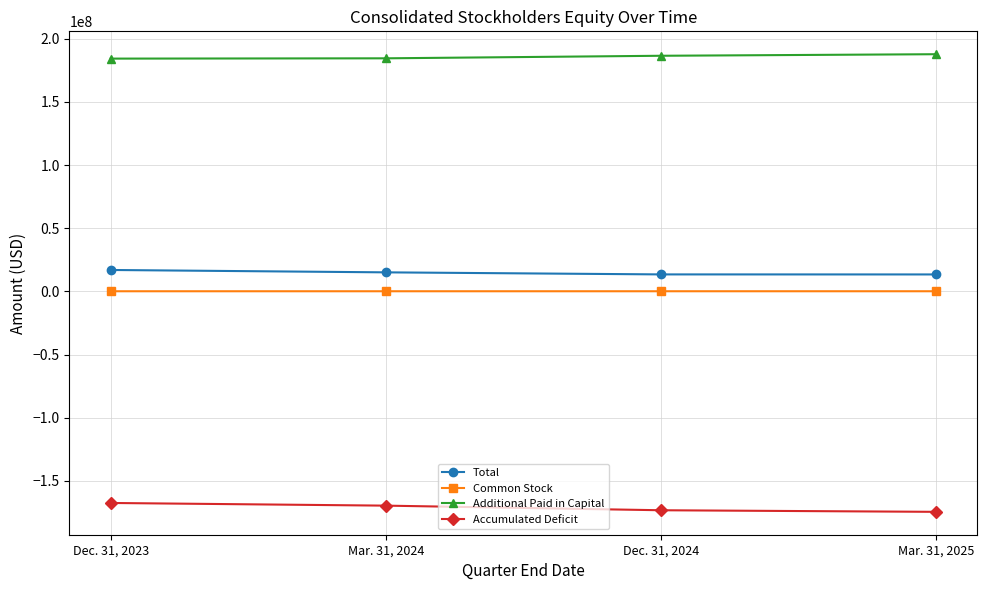

What is the sum of all Common Stock values?

561526